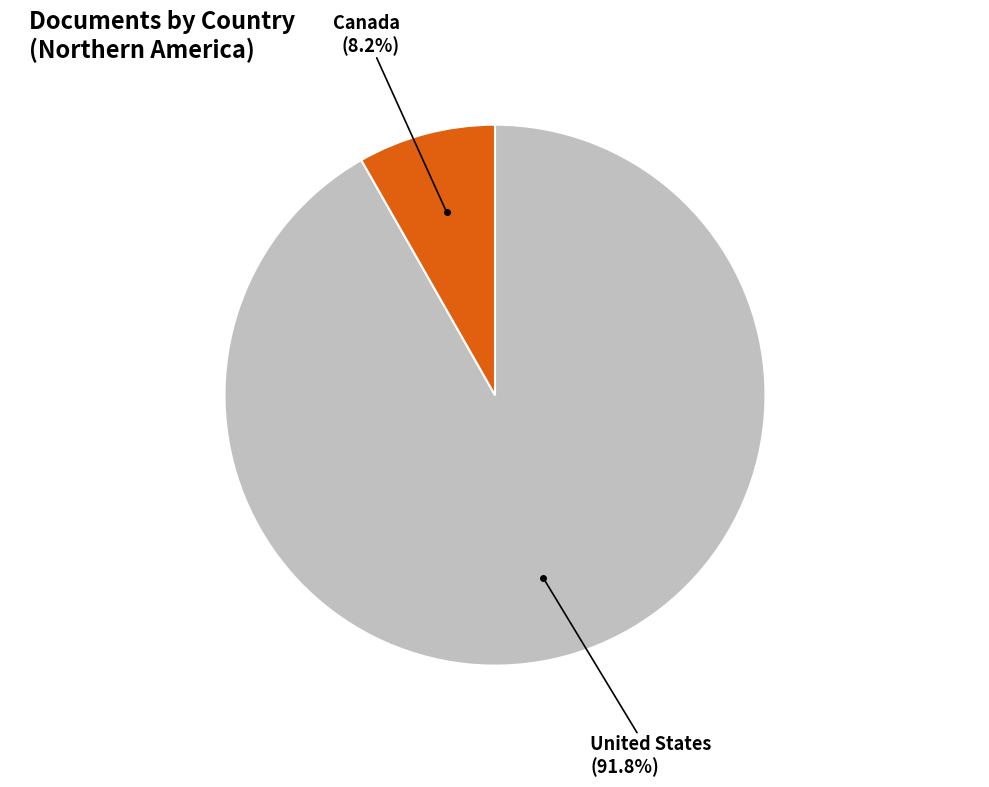

Rank the categories by value from lowest to highest.

Canada, United States